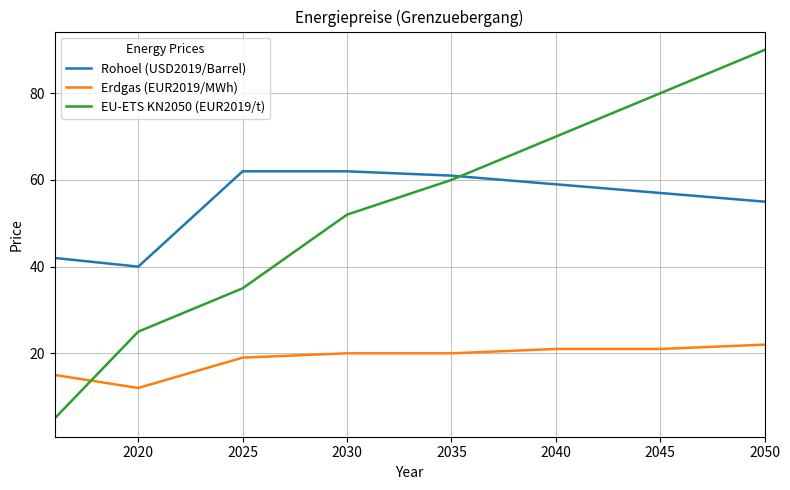

What is the difference between the maximum and minimum values in the Erdgas (EUR2019/MWh) series?

10